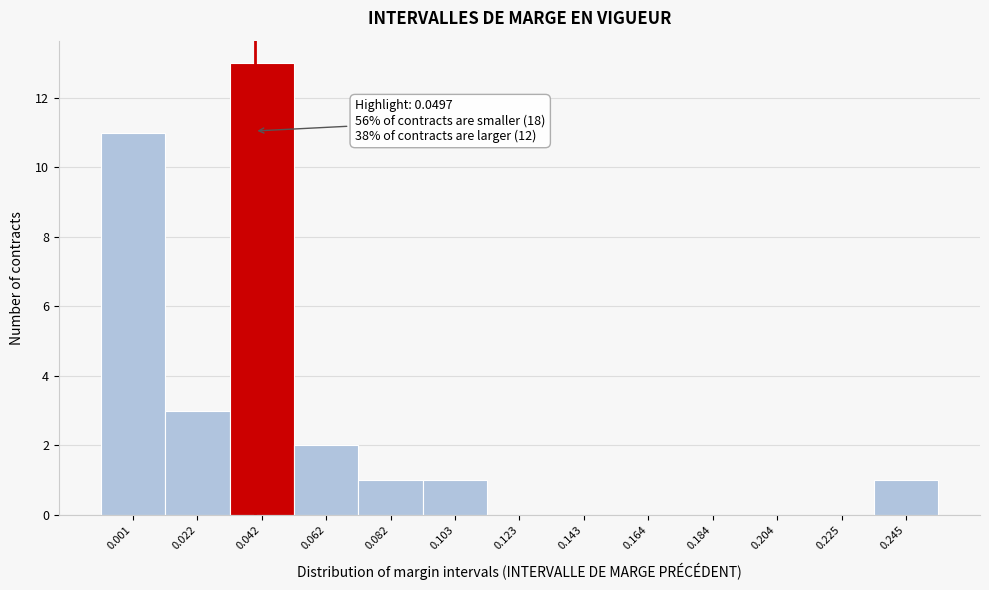

Reading left to right, transcribe all the data shown in this chart.

0.001=11	0.022=3	0.042=13	0.062=2	0.082=1	0.103=1	0.123=0	0.143=0	0.164=0	0.184=0	0.204=0	0.225=0	0.245=1